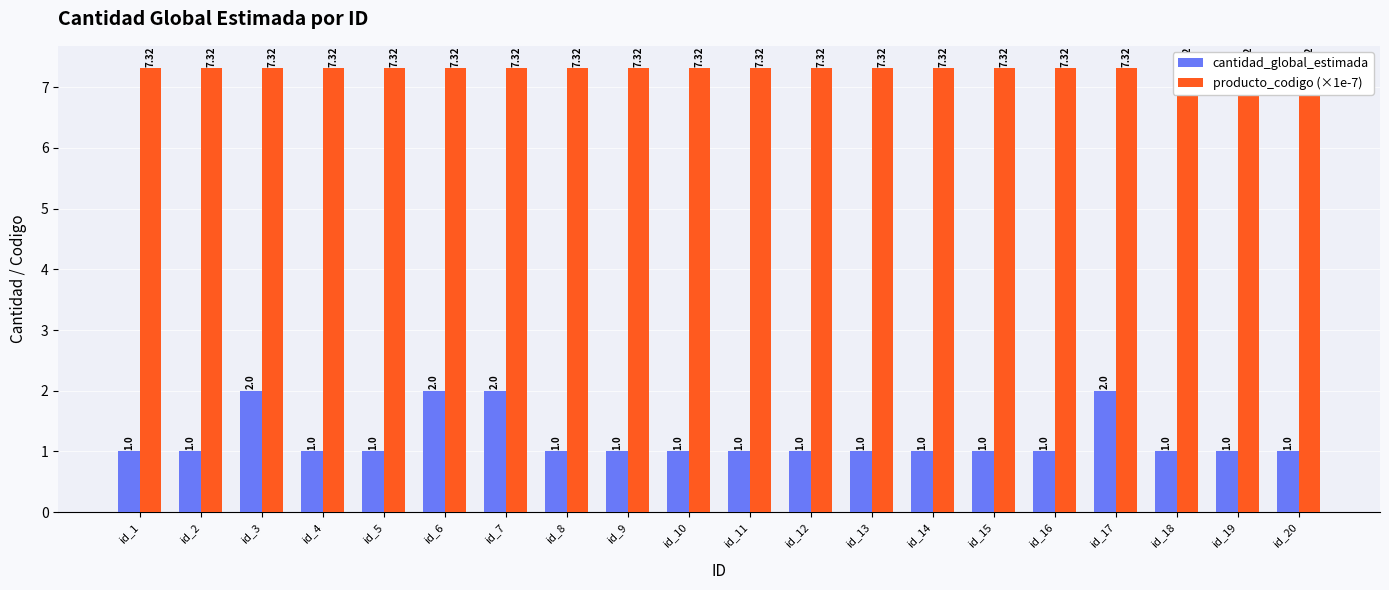

List the labels in order of producto_codigo (×1e-7) value, smallest first.

id_1, id_2, id_3, id_4, id_5, id_6, id_7, id_8, id_9, id_10, id_11, id_12, id_13, id_14, id_15, id_16, id_17, id_18, id_19, id_20